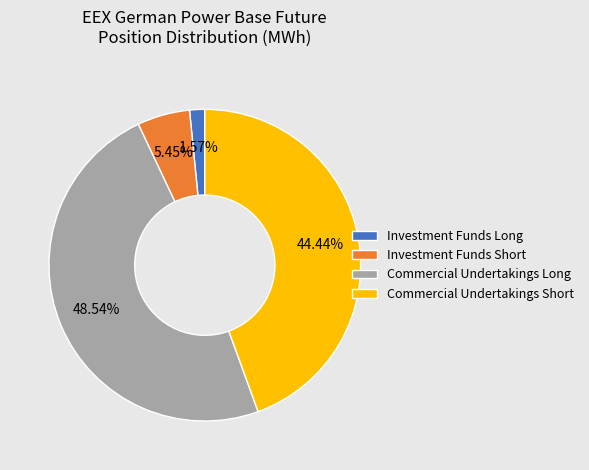

What is the largest slice in the pie chart?

Commercial Undertakings Long